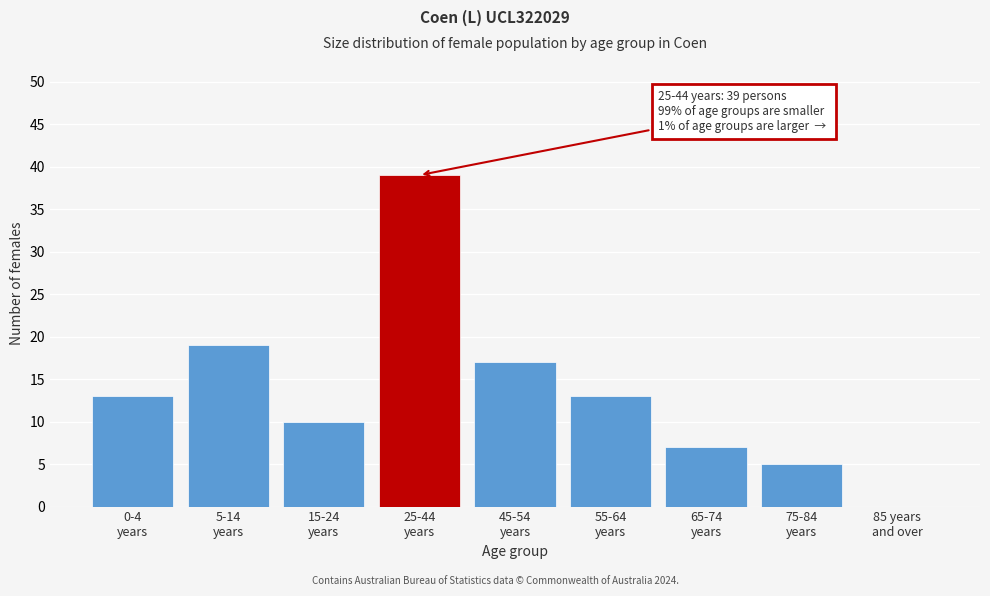

What is the greatest value displayed?

39